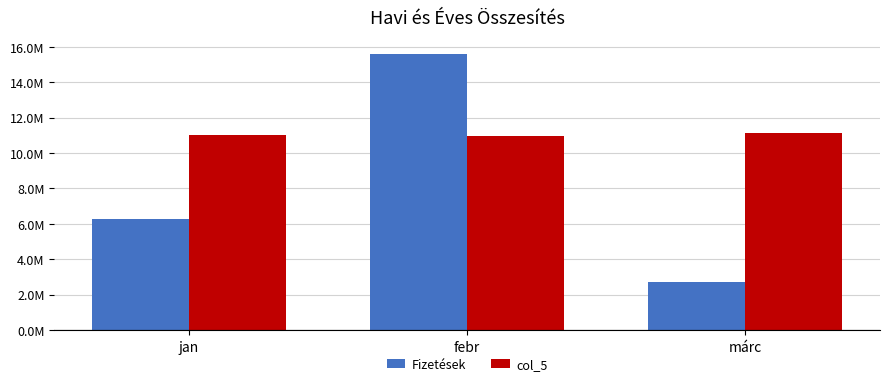

True or false: col_5 has a value of 11034100 at jan.

True